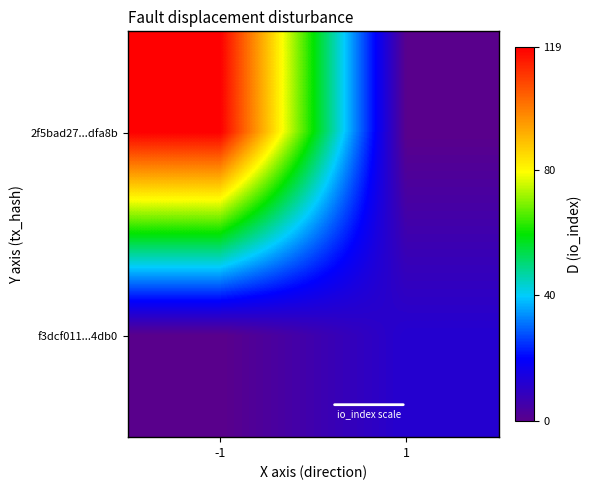

Rank the series by their maximum value, from lowest to highest.

f3dcf011...4db0, 2f5bad27...dfa8b